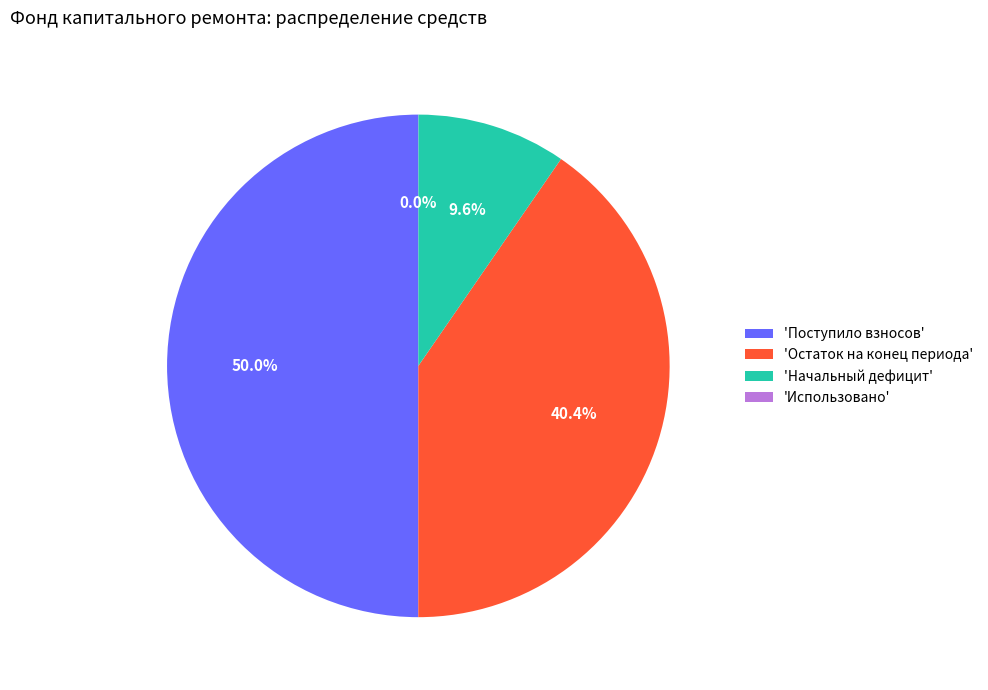

What is the largest slice in the pie chart?

'Поступило взносов'